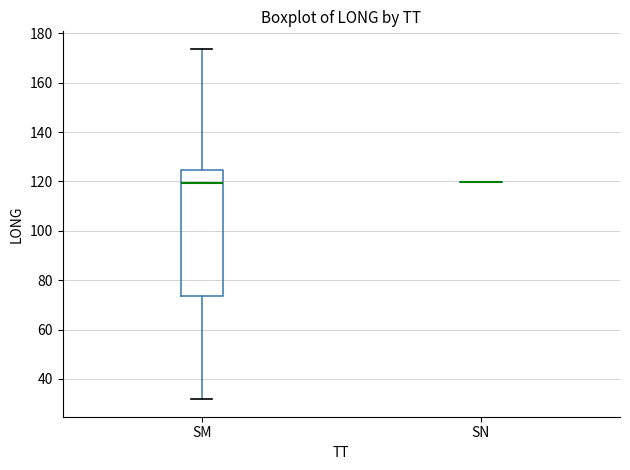

Reading left to right, read every box against the y-axis: the position of its median line, the range the box covers, and the ends of its whiskers. The values are not printed on the chart, so give them approximately, as read against the axis.

SM: median 120, box 74 to 124, whiskers 32 to 174
SN: box collapsed to a line at 120, whiskers 120 to 120